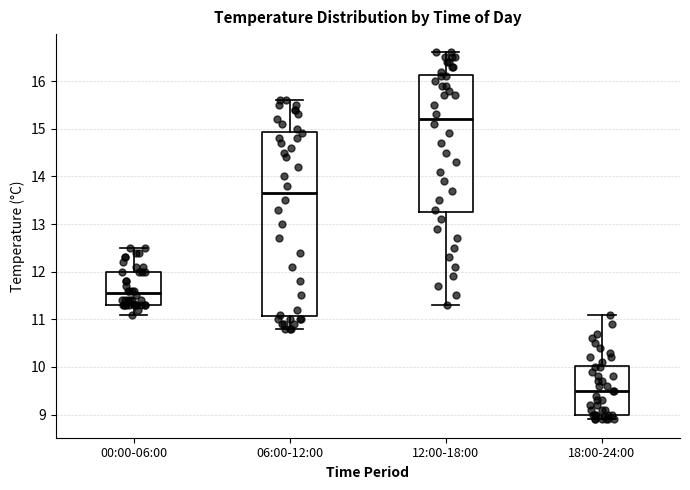

Which box has the highest median line?

12:00-18:00